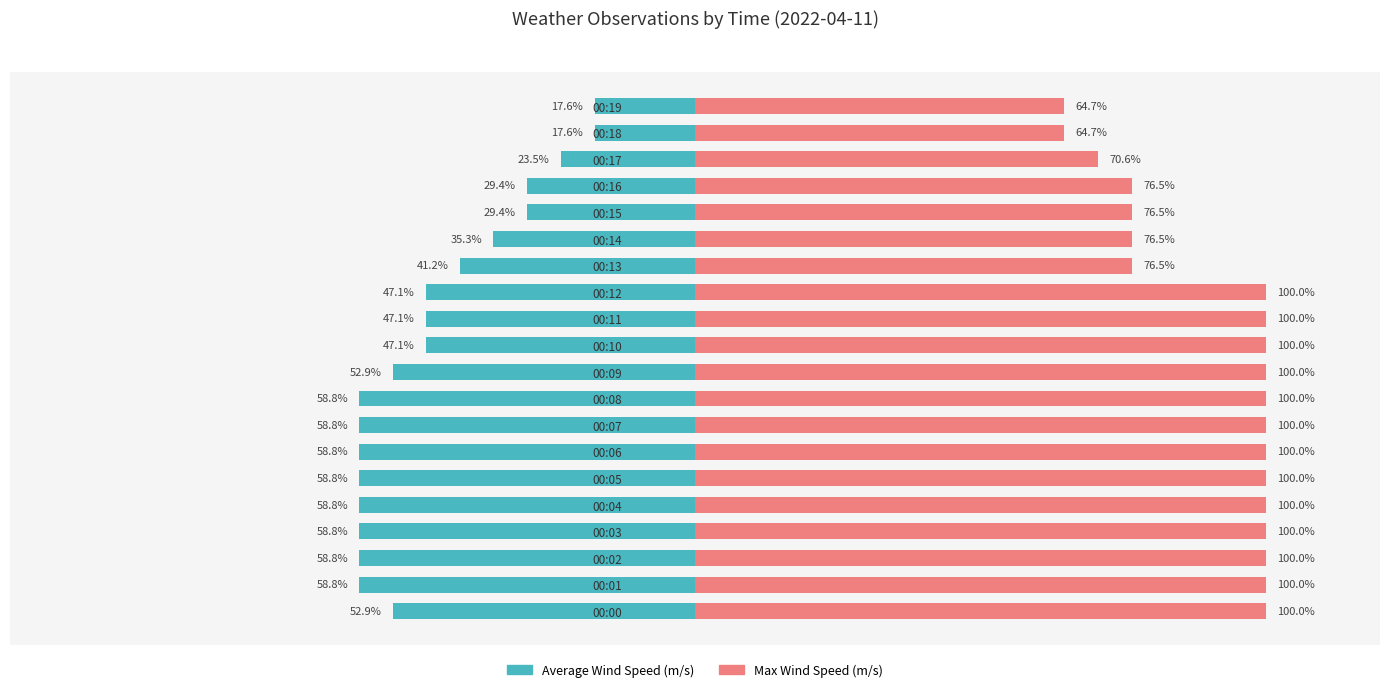

How many bars are there in total?

40